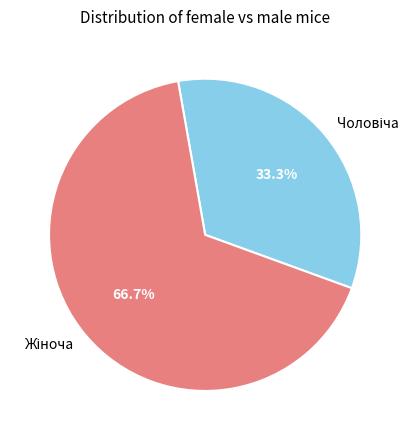

Does any single category account for the majority?

Yes